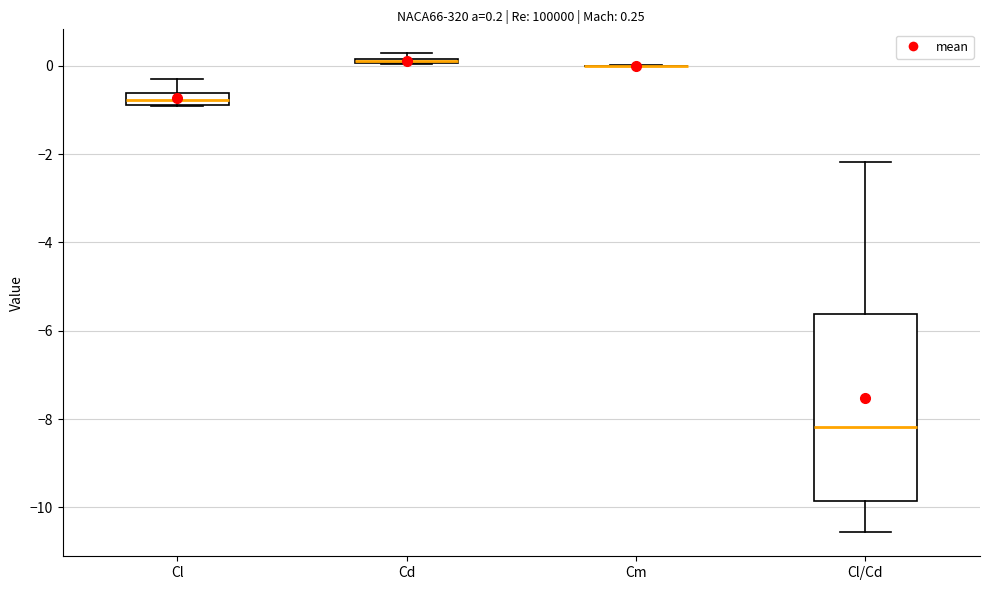

Which box is the tallest, from its lower edge to its upper edge?

Cl/Cd